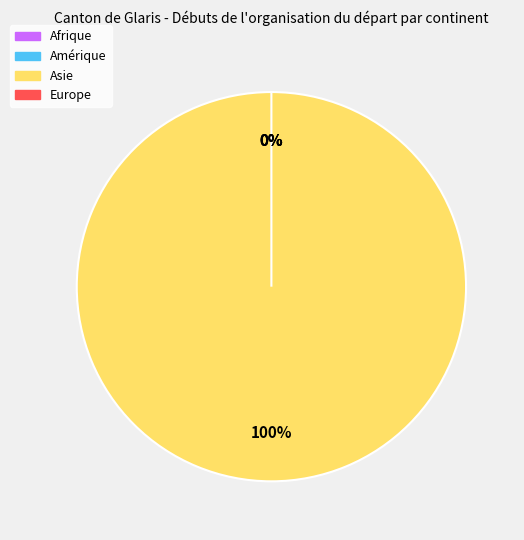

Does Asie represent more than half of the total?

Yes